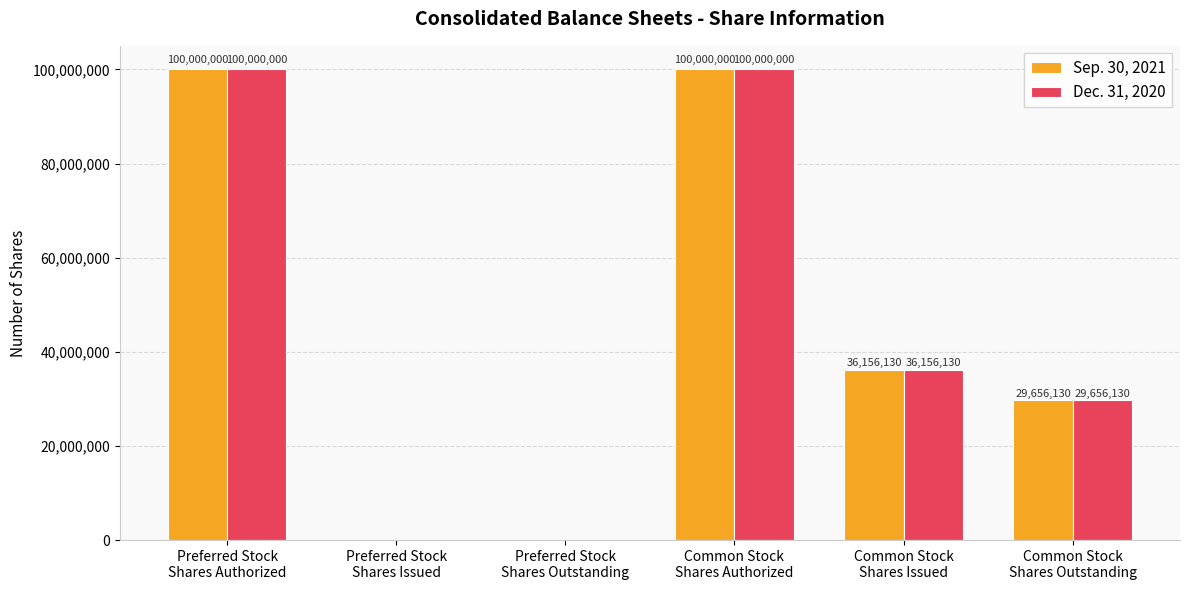

At which label is Sep. 30, 2021 closest to 50000000?

Common Stock
Shares Issued